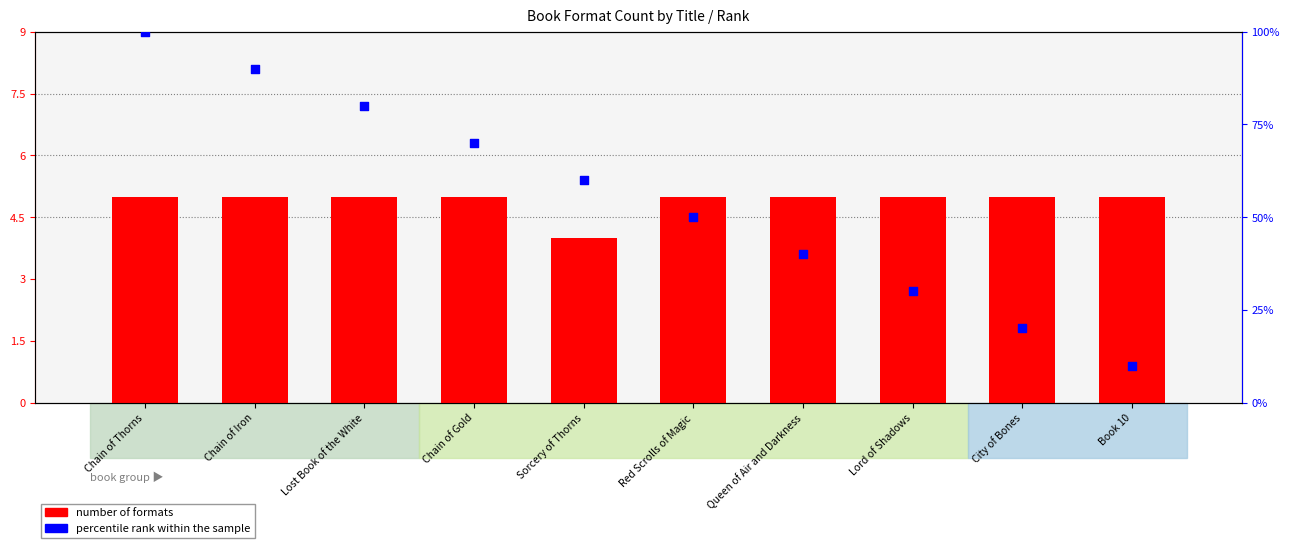

What is the total value across all series at Lost Book of the White?

85